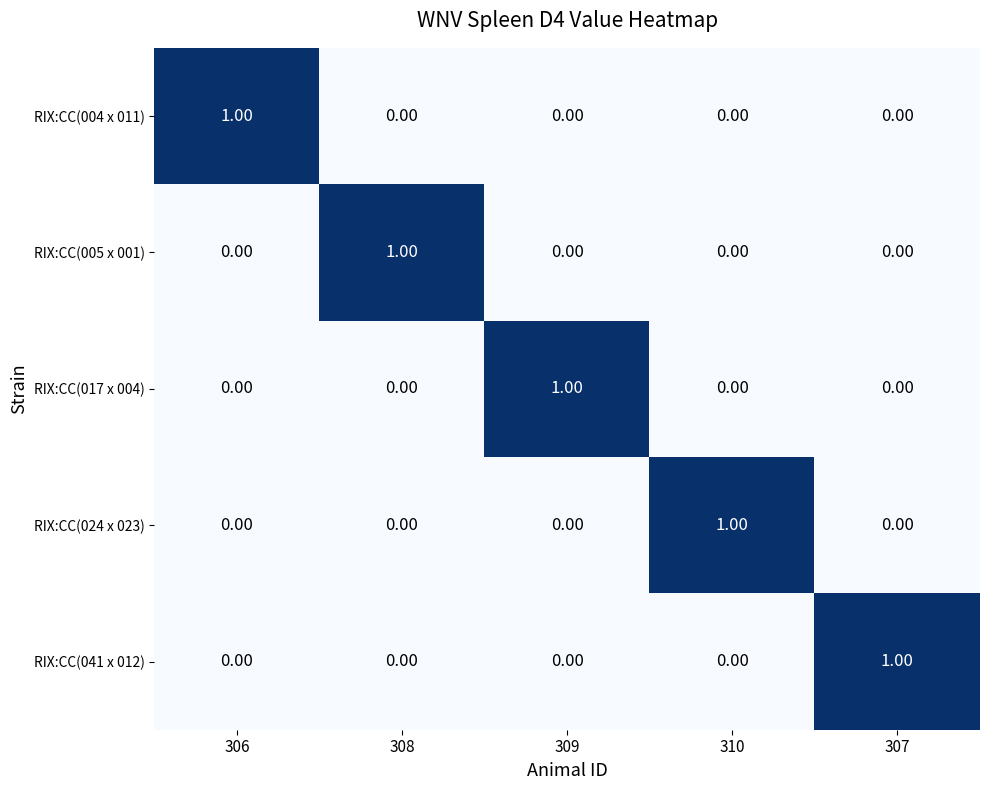

At how many categories does at least one series exceed 0?

5